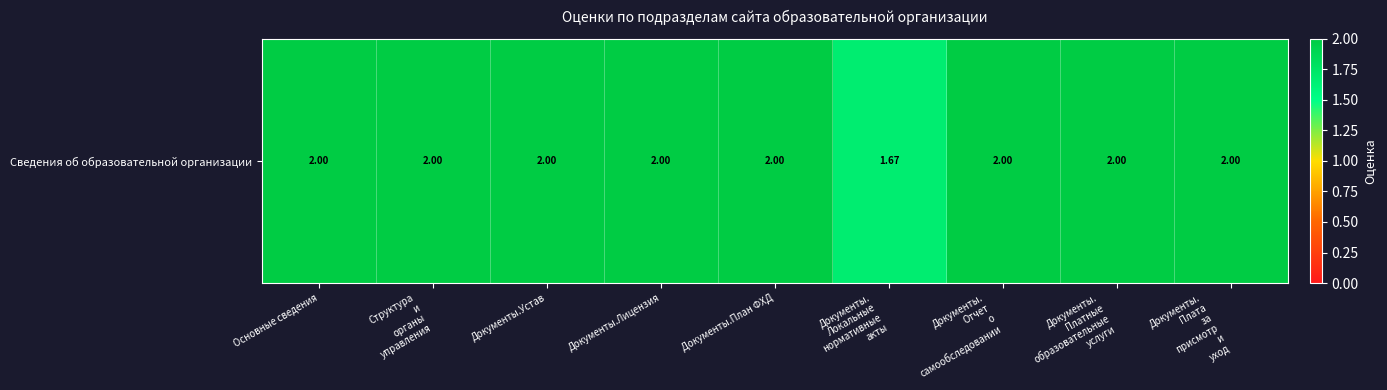

True or false: the data shows 2.0 at Основные сведения.

True